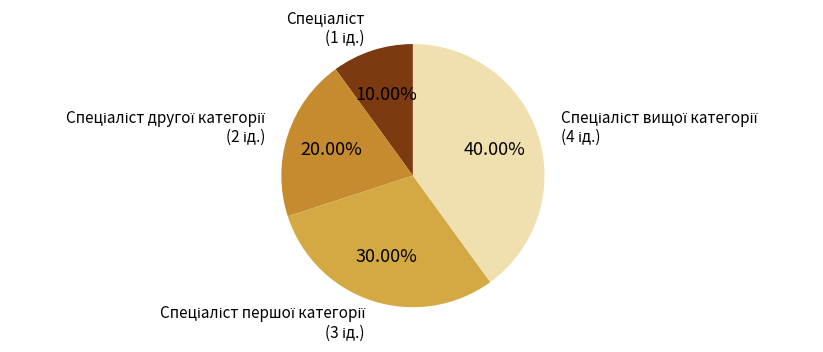

Does any single category account for the majority?

No